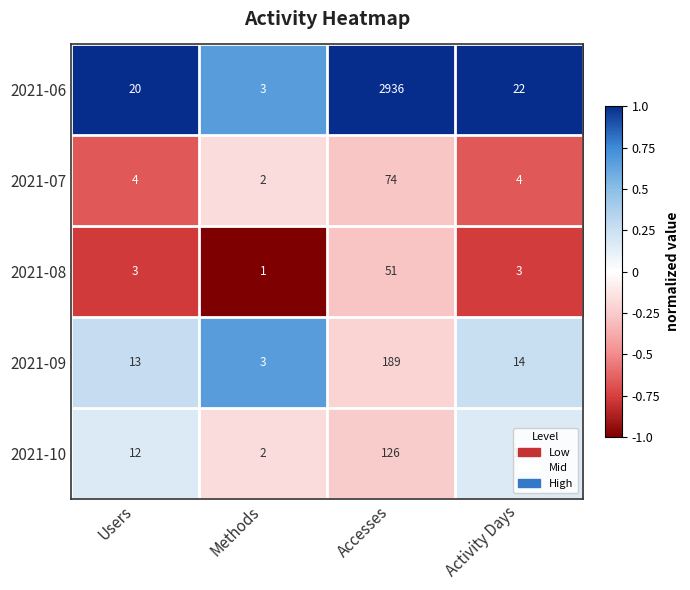

What is the spread (max minus min) of values at Accesses?

2885